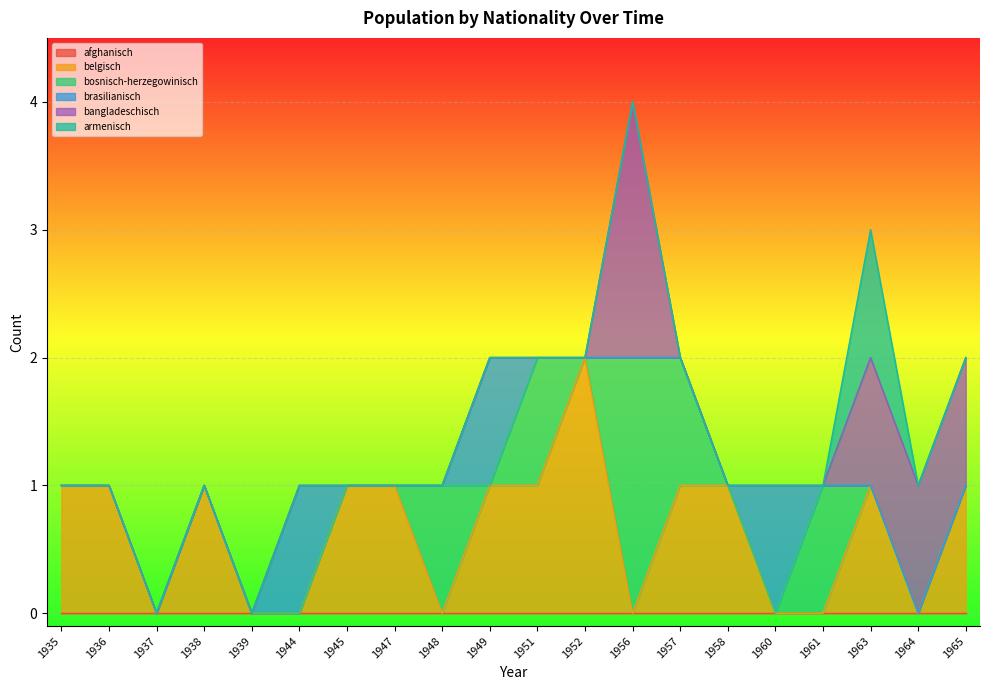

Reading right to left, extract all data points from this chart.

afghanisch: 0	0	0	0	0	0	0	0	0	0	0	0	0	0	0	0	0	0	0	0
belgisch: 1	0	1	0	0	1	1	0	2	1	1	0	1	1	0	0	1	0	1	1
bosnisch-herzegowinisch: 0	0	0	1	0	0	1	2	0	1	0	1	0	0	0	0	0	0	0	0
brasilianisch: 0	0	0	0	1	0	0	0	0	0	1	0	0	0	1	0	0	0	0	0
bangladeschisch: 1	1	1	0	0	0	0	2	0	0	0	0	0	0	0	0	0	0	0	0
armenisch: 0	0	1	0	0	0	0	0	0	0	0	0	0	0	0	0	0	0	0	0